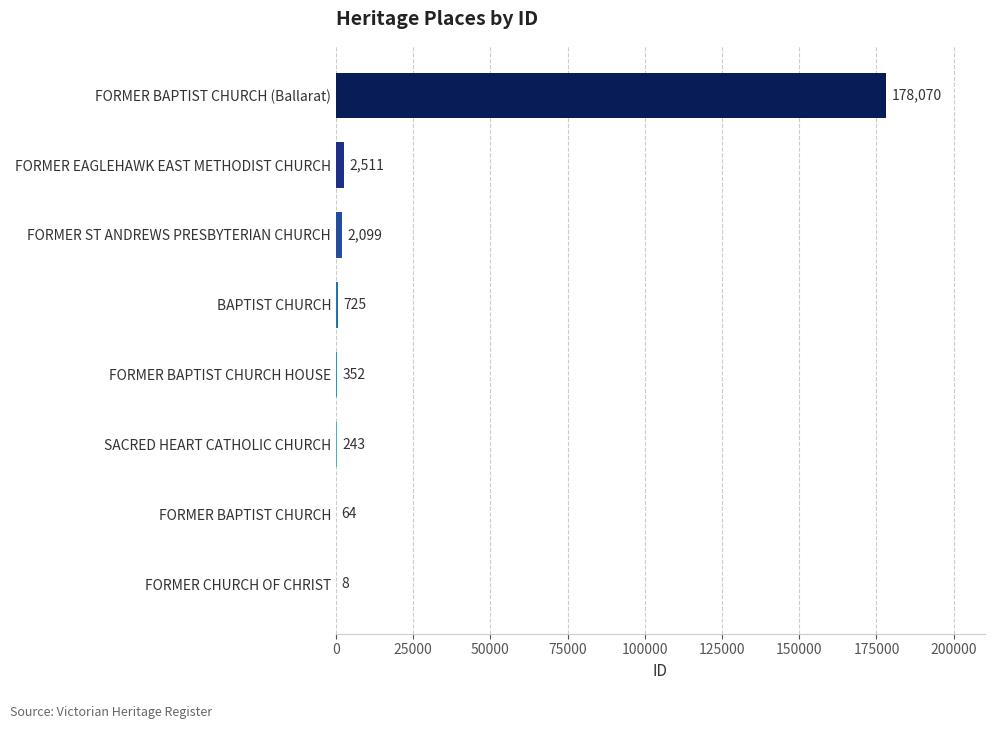

The value at SACRED HEART CATHOLIC CHURCH is 243. True or false?

True